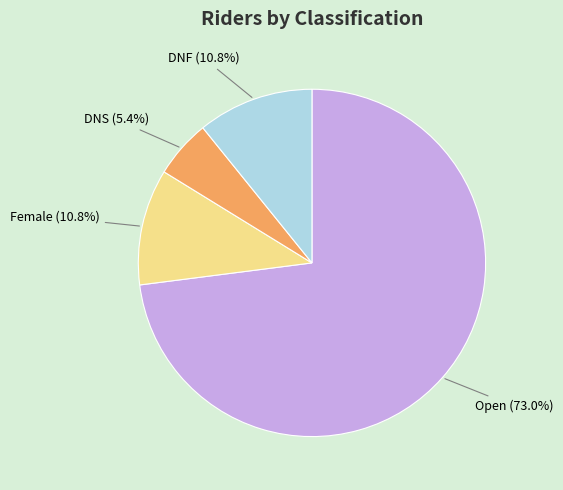

Is there any slice that represents more than half of the pie?

Yes